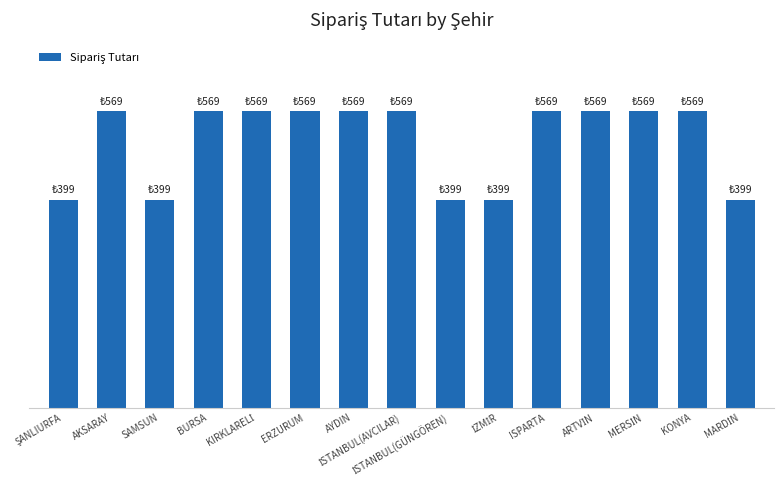

Which category has the highest value across all series?

AKSARAY